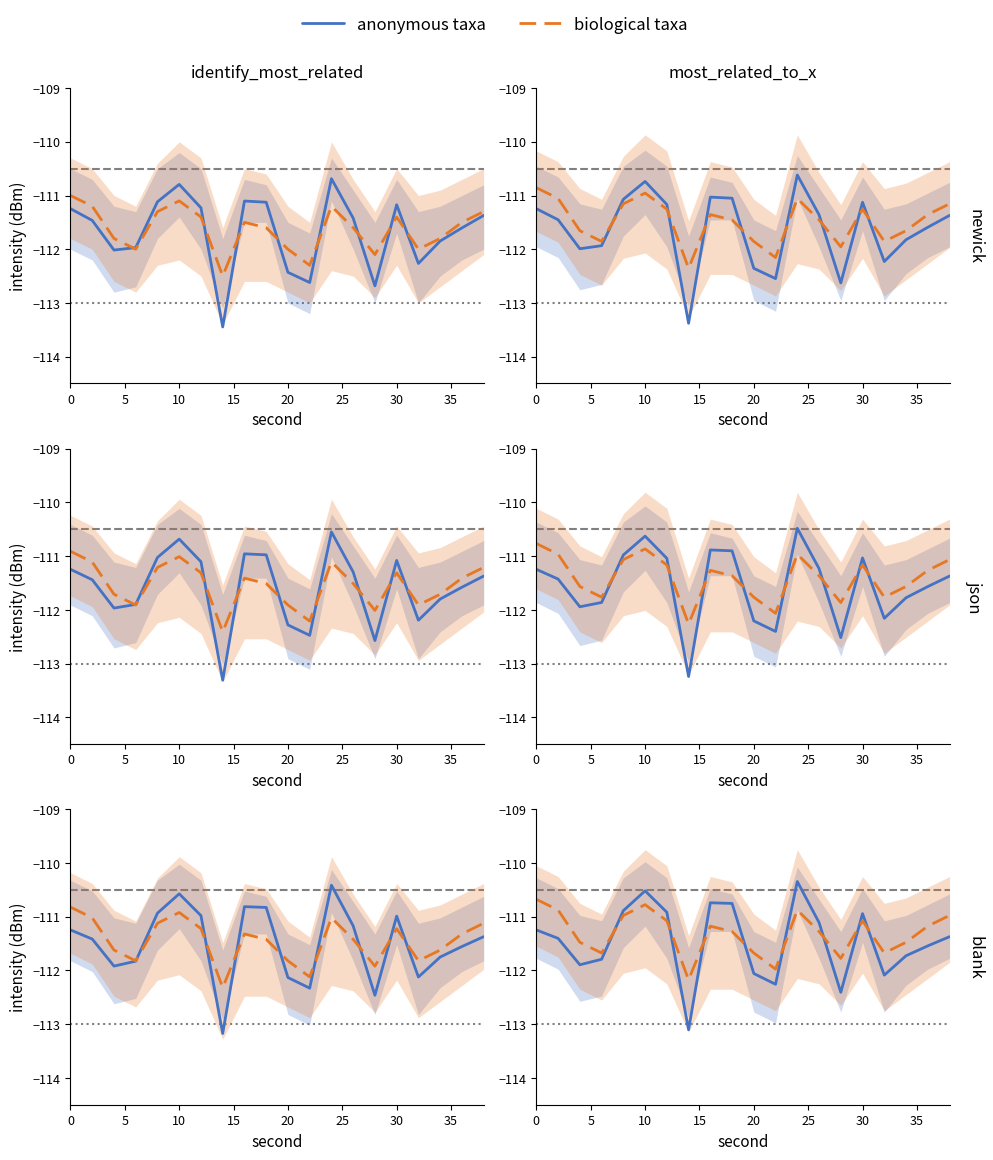

How many series are shown in this chart?

2